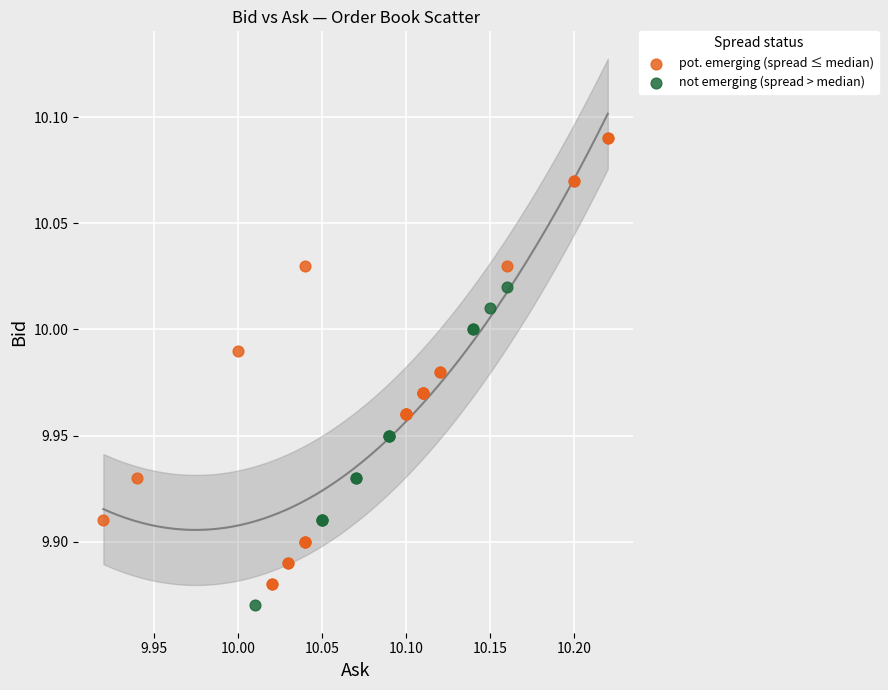

Which series has the largest Y range (max minus min)?

pot. emerging (spread ≤ median)